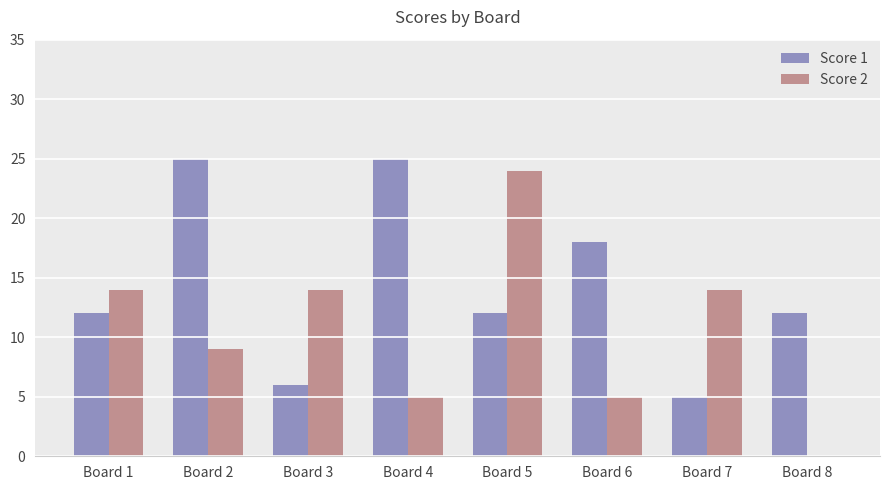

What is the highest value of the Score 2 series?

24